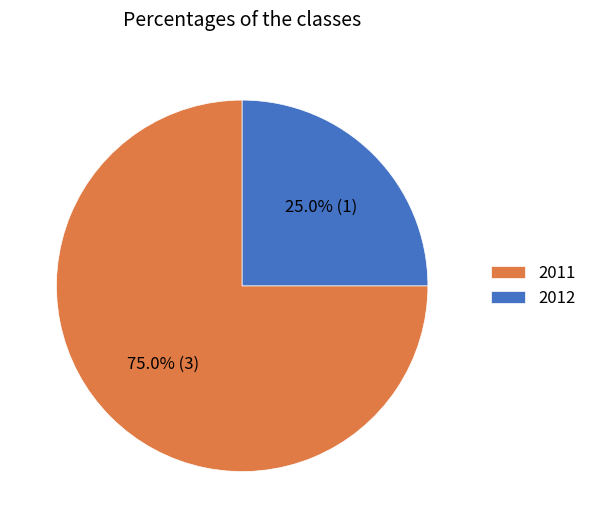

Which slice represents more than half of the pie?

2011